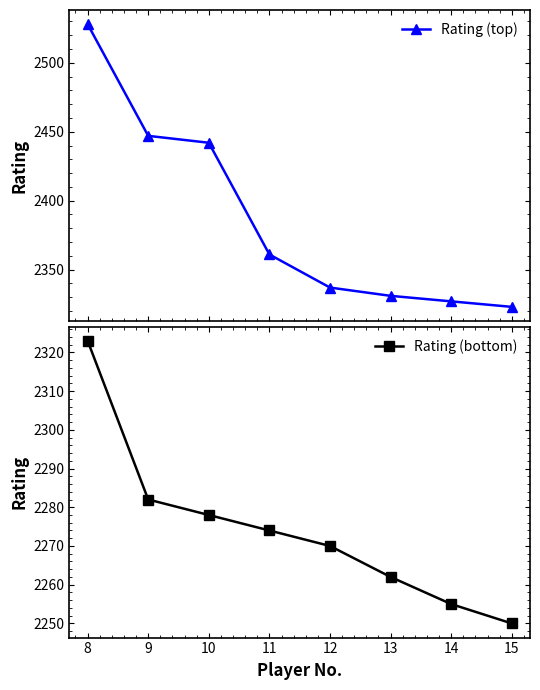

True or false: Rating (bottom) and Rating (top) cross at least once.

False